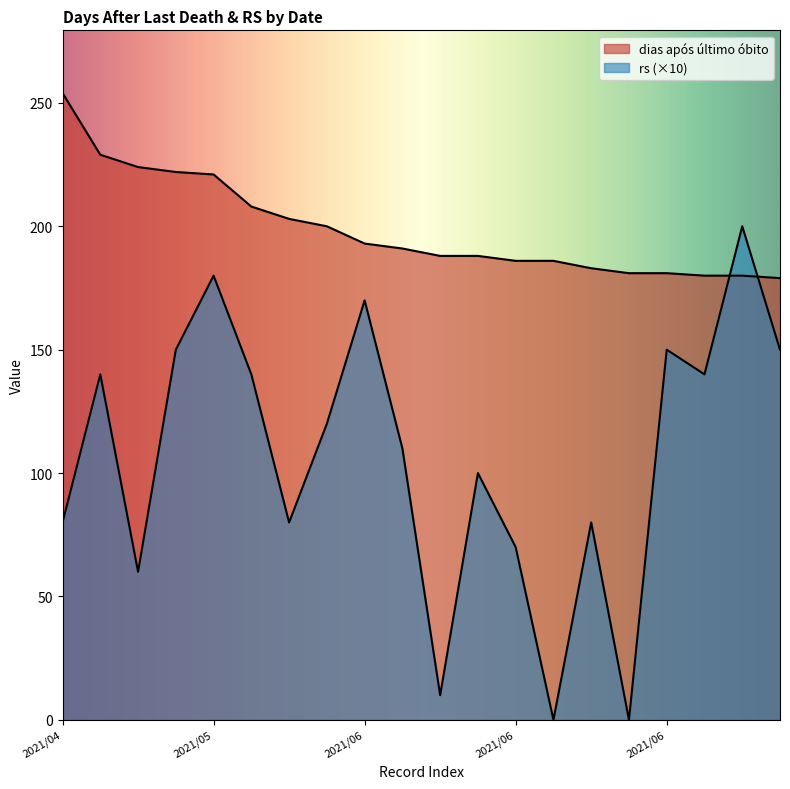

List the series in order of their overall mean, highest first.

dias após último óbito, rs